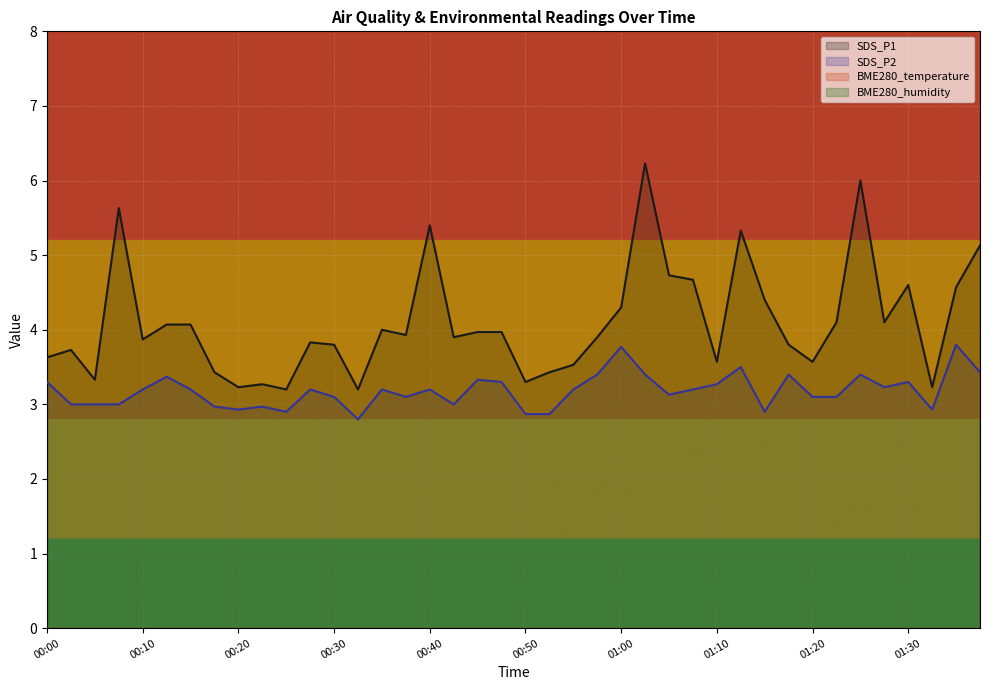

True or false: SDS_P1 and SDS_P2 intersect in this chart.

False